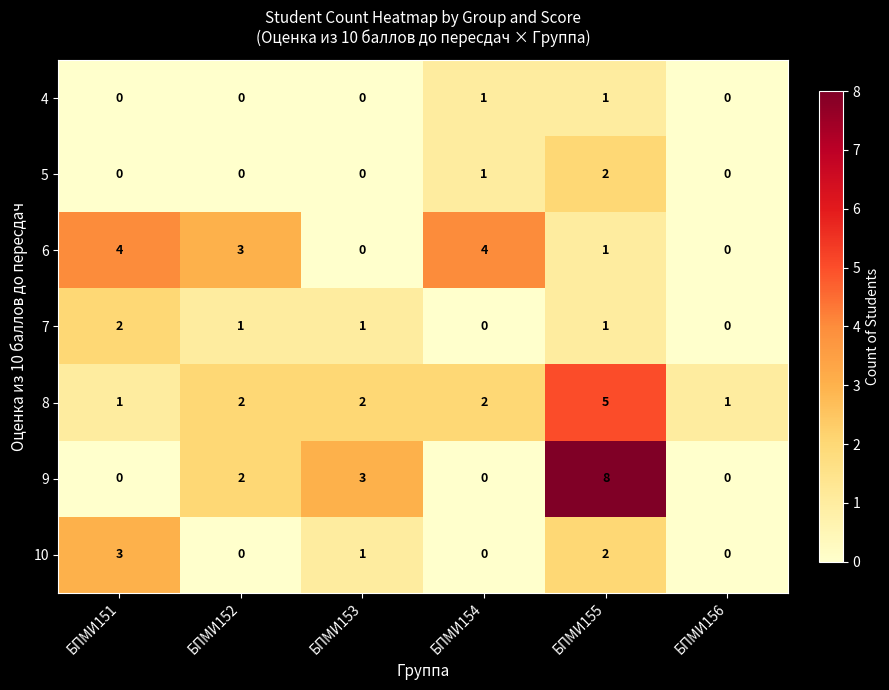

Is it true that 10 equals 3 at БПМИ151?

True